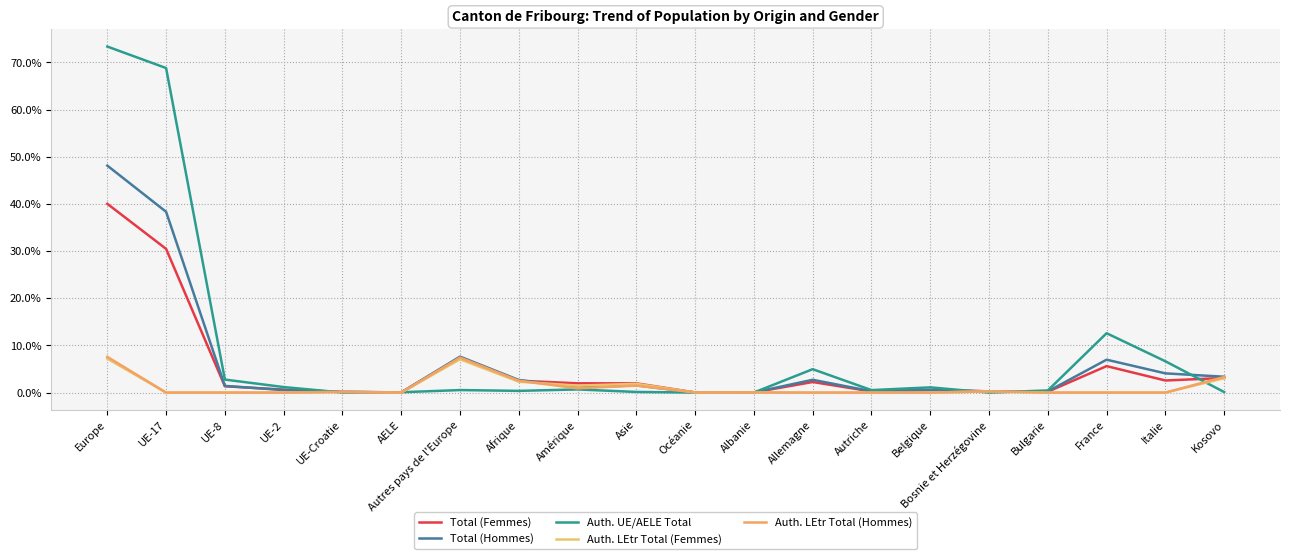

Which label corresponds to the smallest value in the chart?

UE-17